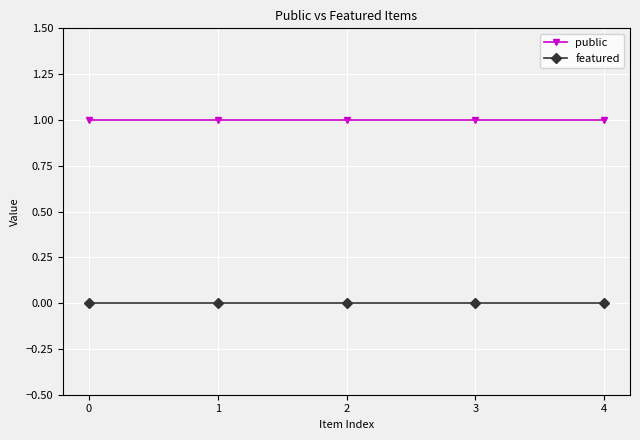

Is the value of featured at 4 greater than the value of public at 2?

No